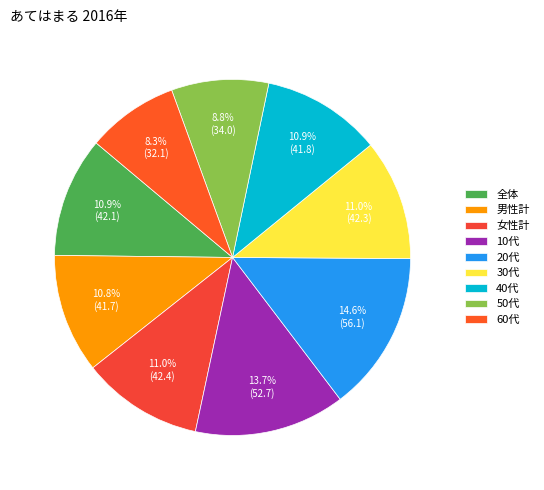

Count the number of slices in the pie.

9